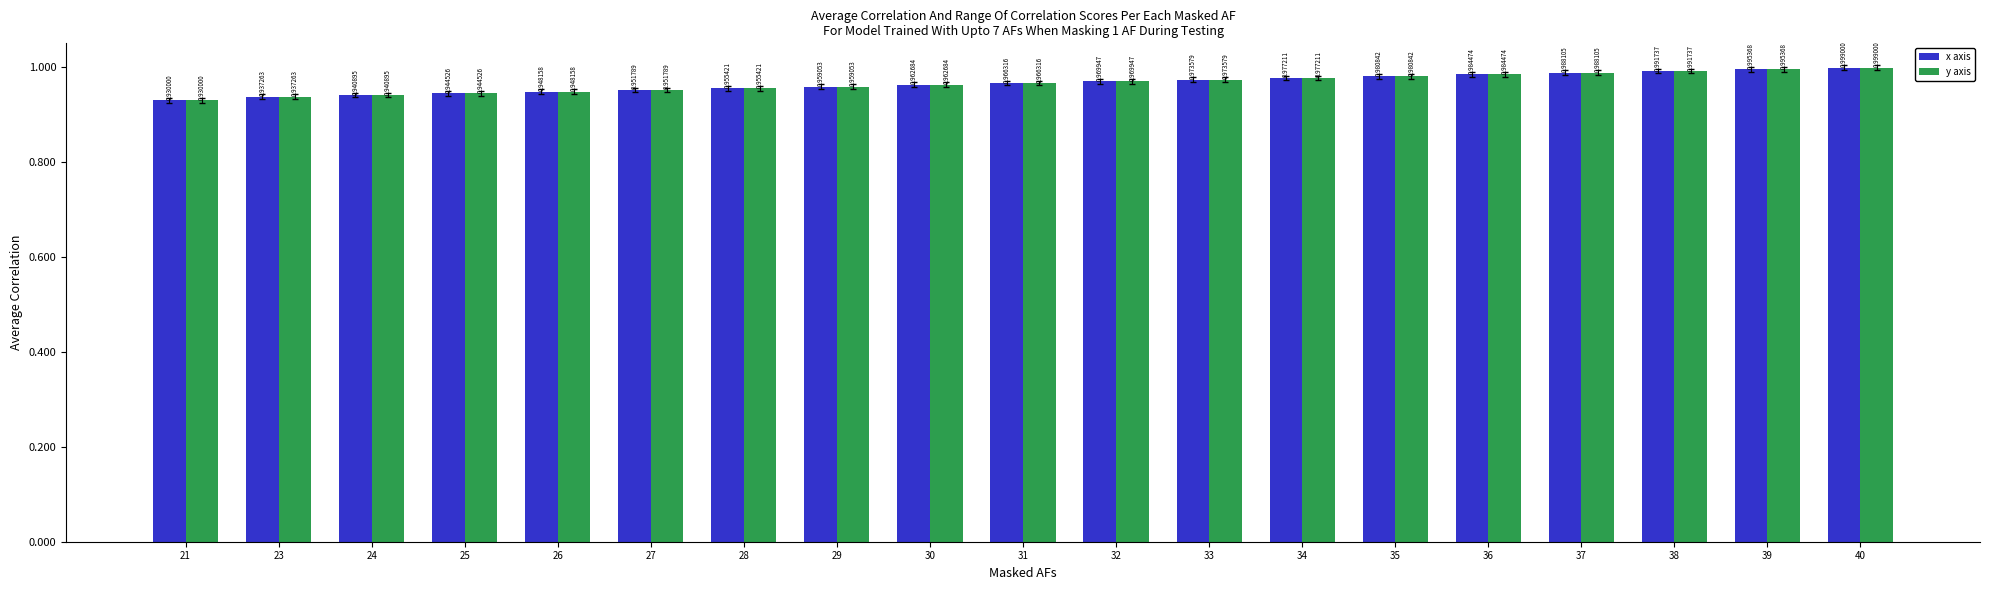

What is the difference between the maximum and second lowest values in the y axis series?

0.1